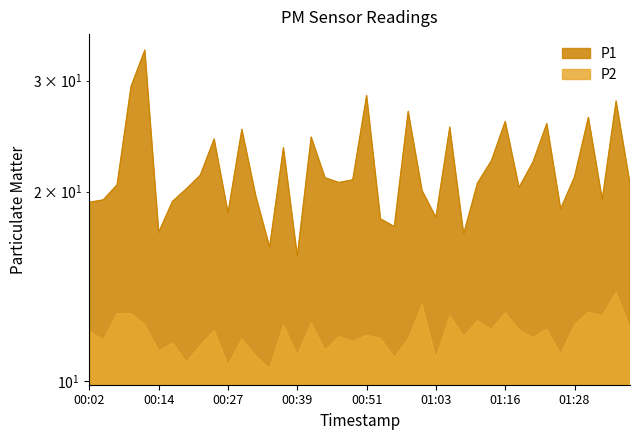

What is the approximate value of P2 at 00:56?

10.9